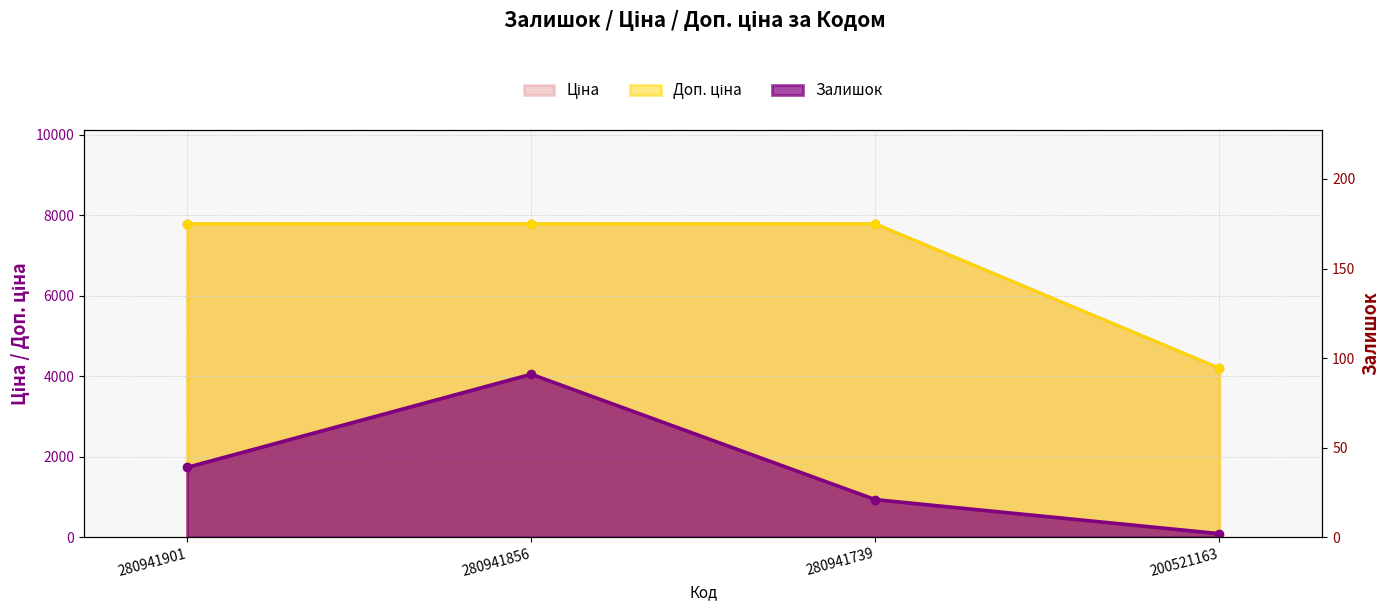

Reading left to right, transcribe all the data shown in this chart.

Залишок: 280941901=39.0	280941856=91.0	280941739=21.0	200521163=2.0
Ціна: 280941901=7792.9	280941856=7792.9	280941739=7792.9	200521163=4204.8
Доп. ціна: 280941901=7792.9	280941856=7792.9	280941739=7792.9	200521163=4205.0